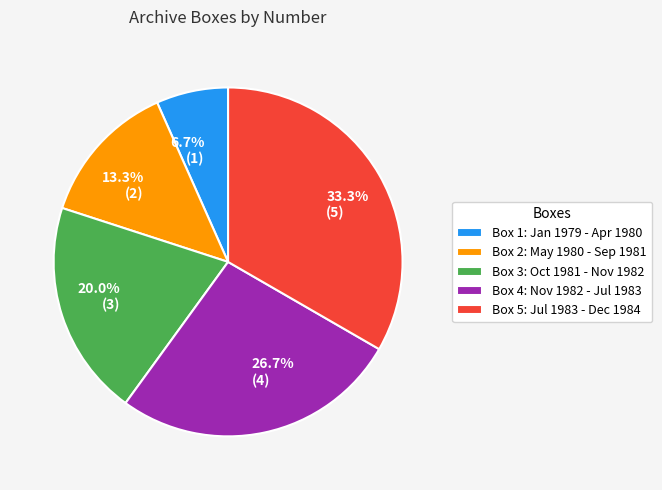

Is there any slice that represents more than half of the pie?

No